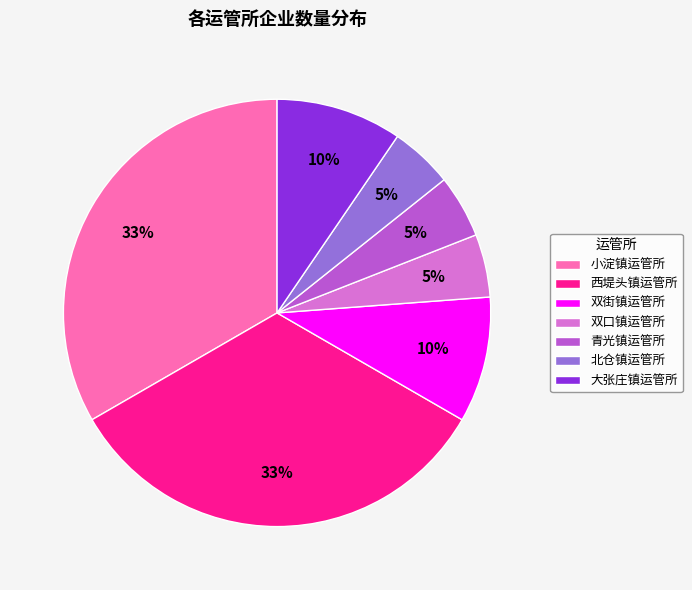

The 青光镇运管所 slice represents 5% of the pie. True or false?

True